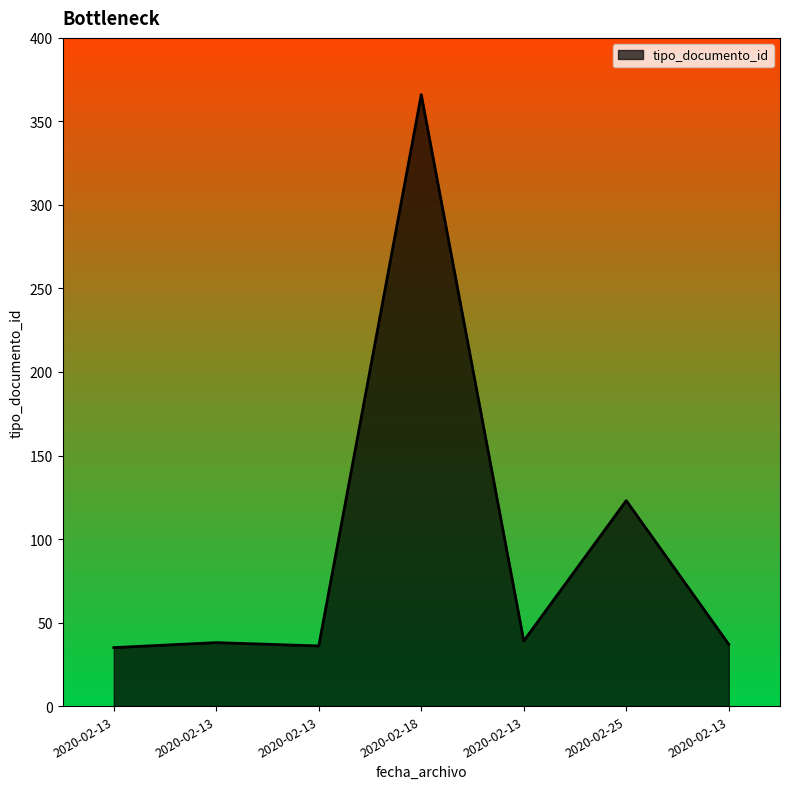

Rank the categories by value from lowest to highest.

2020-02-13, 2020-02-13, 2020-02-13, 2020-02-13, 2020-02-13, 2020-02-25, 2020-02-18